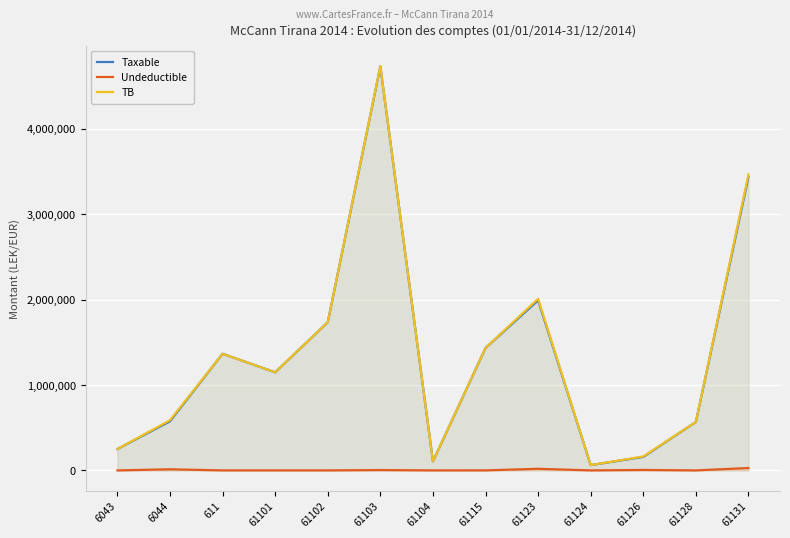

What is the approximate value of Taxable at 61128?

567460.5